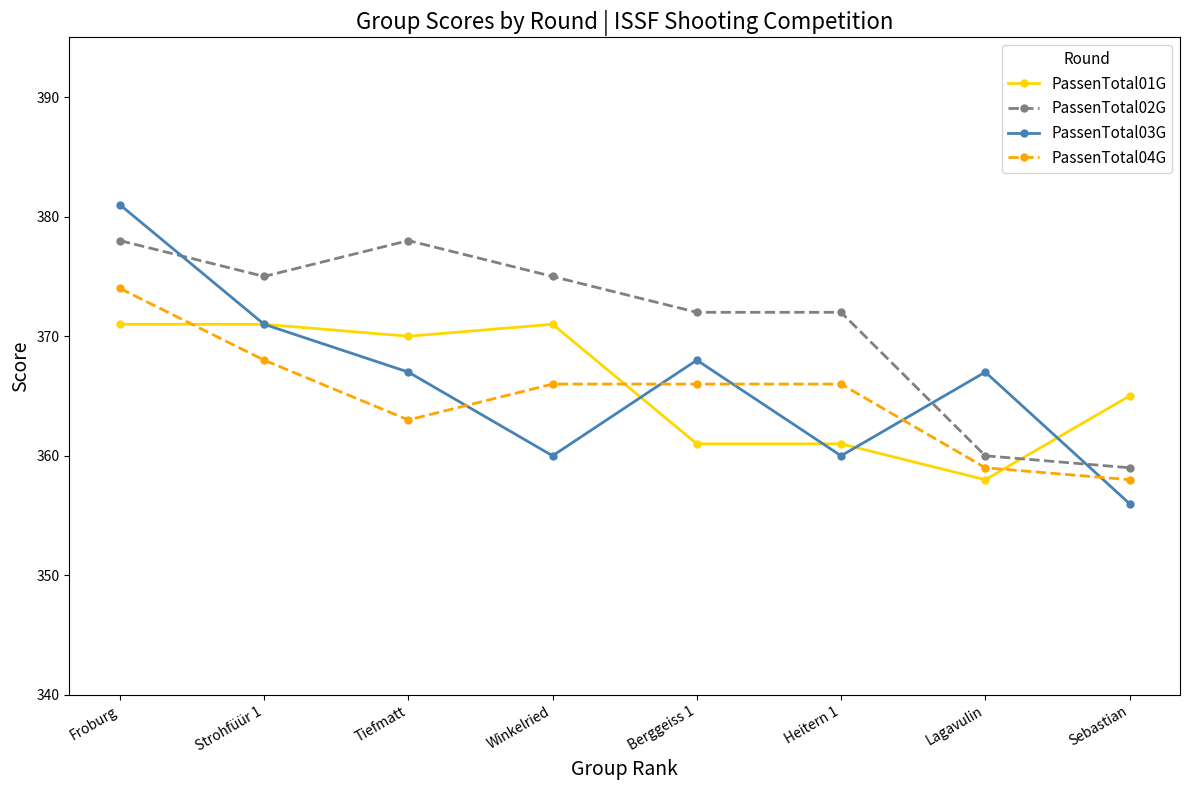

The value of PassenTotal03G at Froburg is 230. True or false?

False